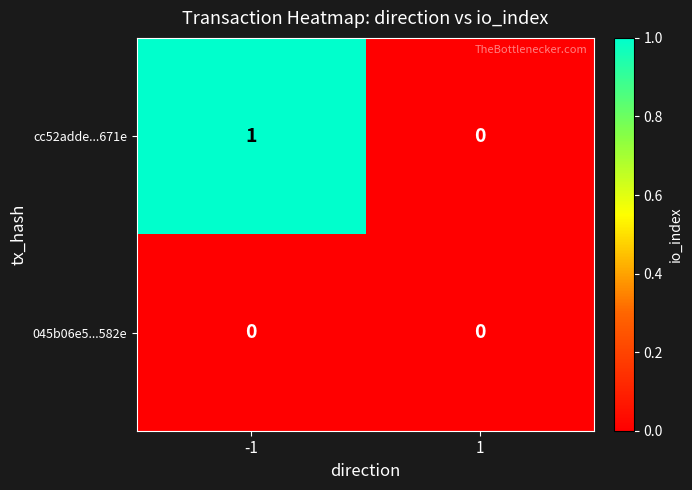

Which series has the largest range (max minus min)?

cc52adde...671e